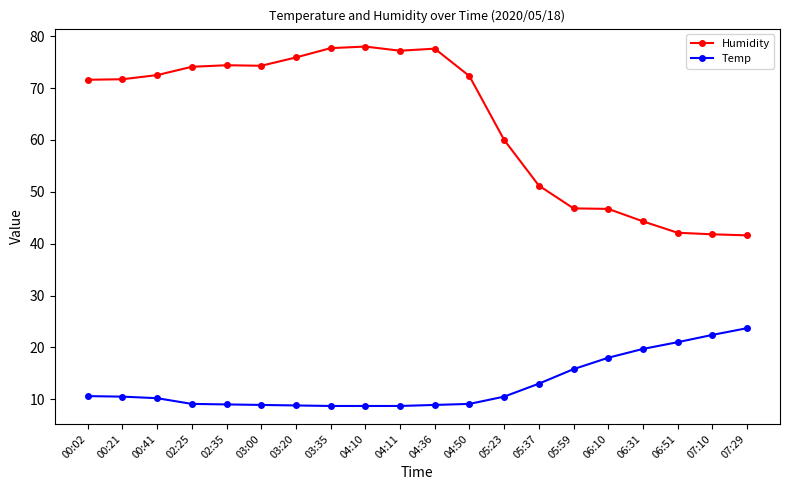

Which series has the largest range (max minus min)?

Humidity